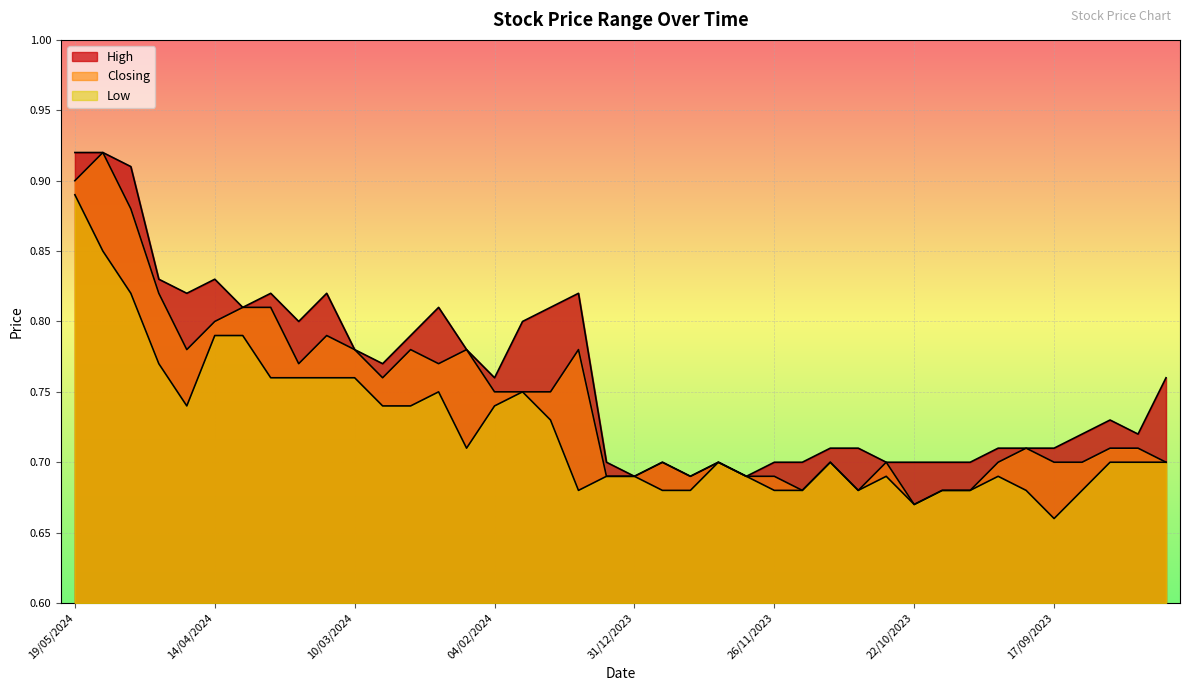

At 07/01/2024, list the series in order from largest to smallest.

High, Closing, Low